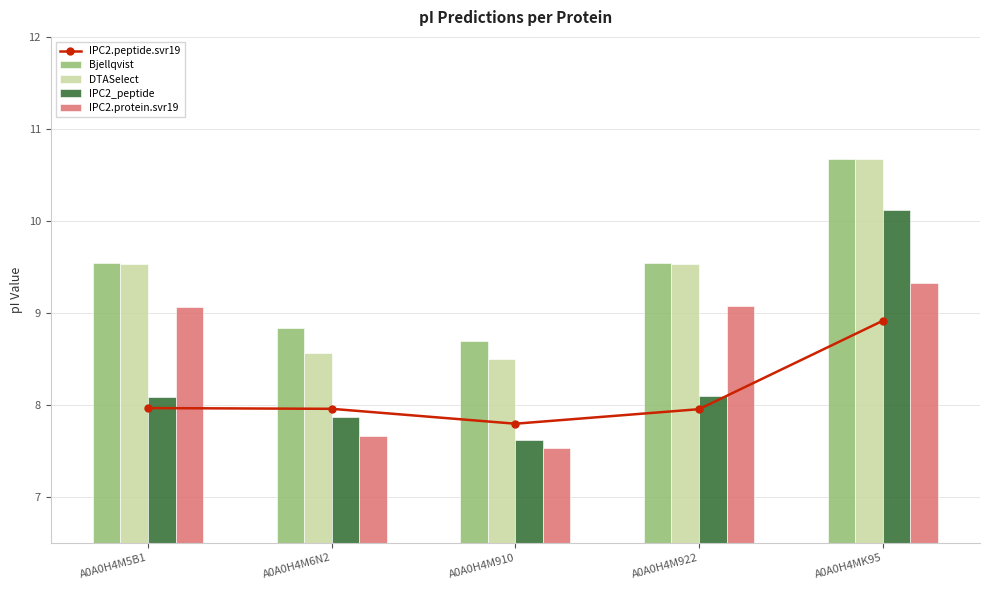

At which label does Bjellqvist reach its minimum?

A0A0H4M910